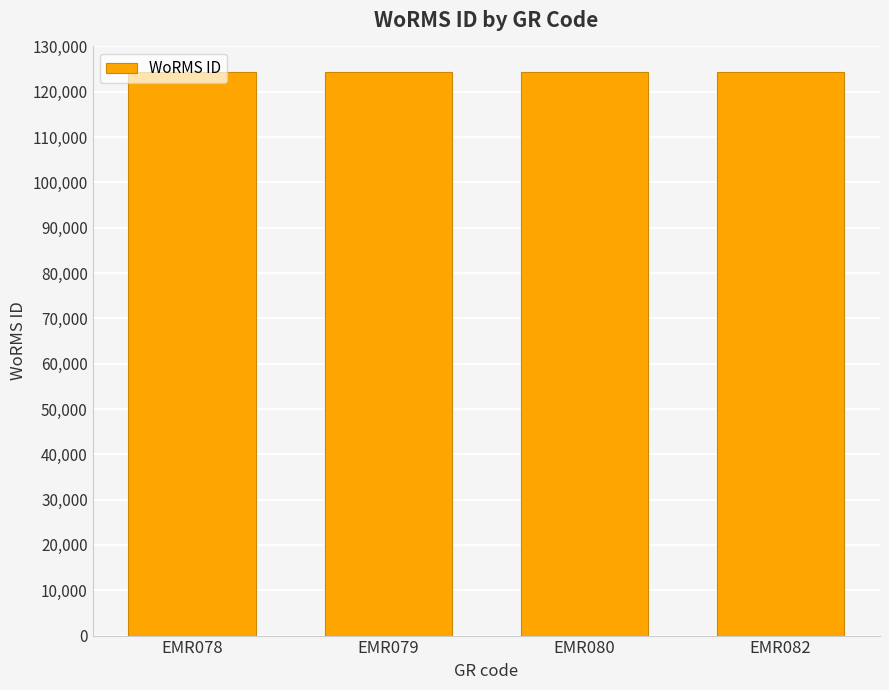

What is the average value?

124337